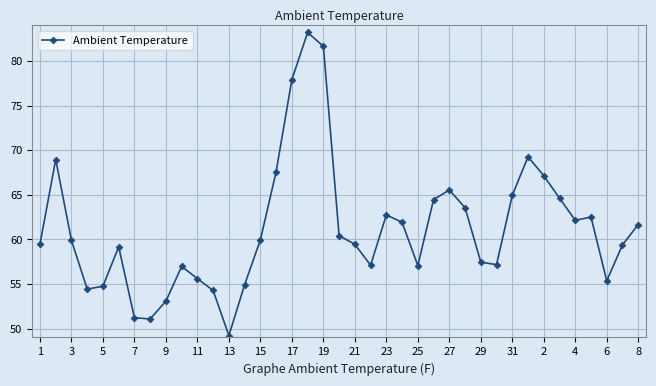

What is the minimum value shown in the chart?

49.2